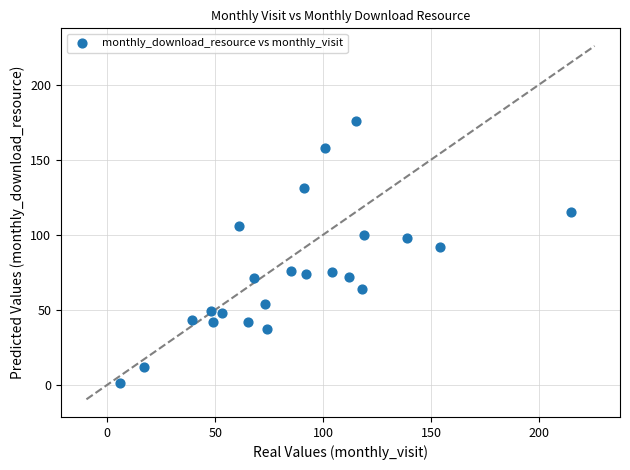

What Y value in the scatter plot is closest to 88?

92